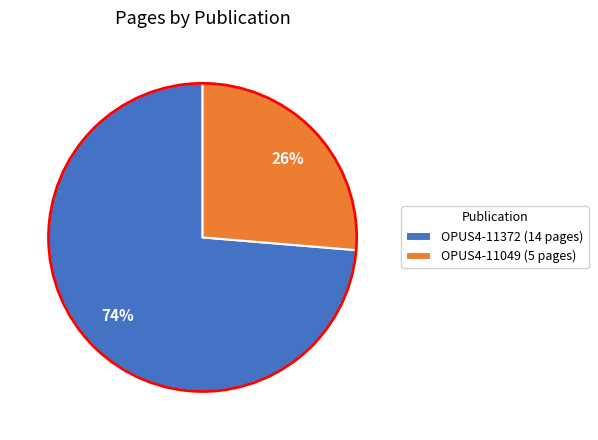

Between OPUS4-11372 and OPUS4-11049, which is larger?

OPUS4-11372